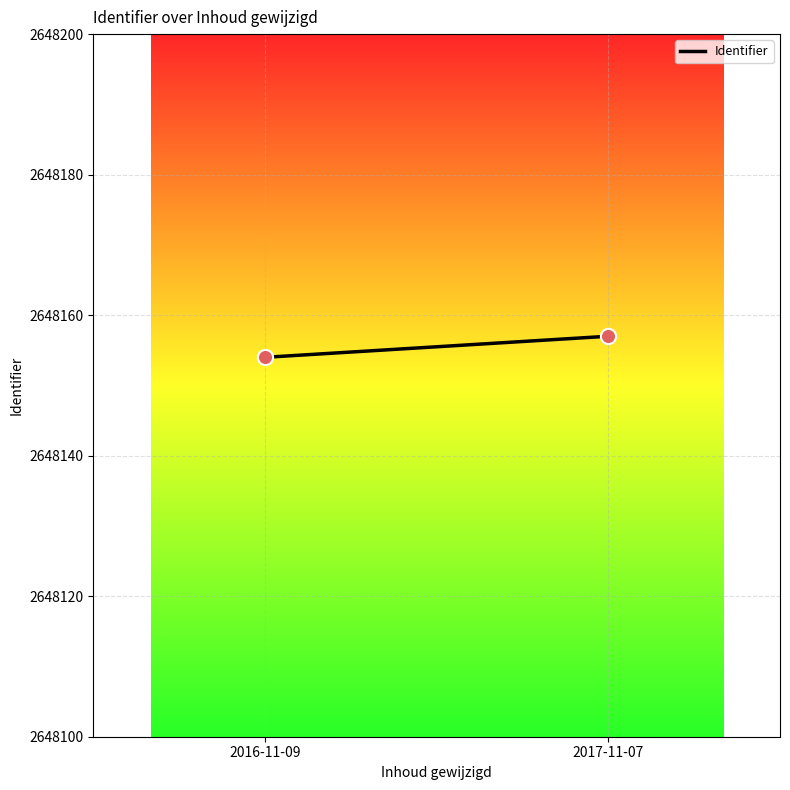

What is the average Y value?

2648156